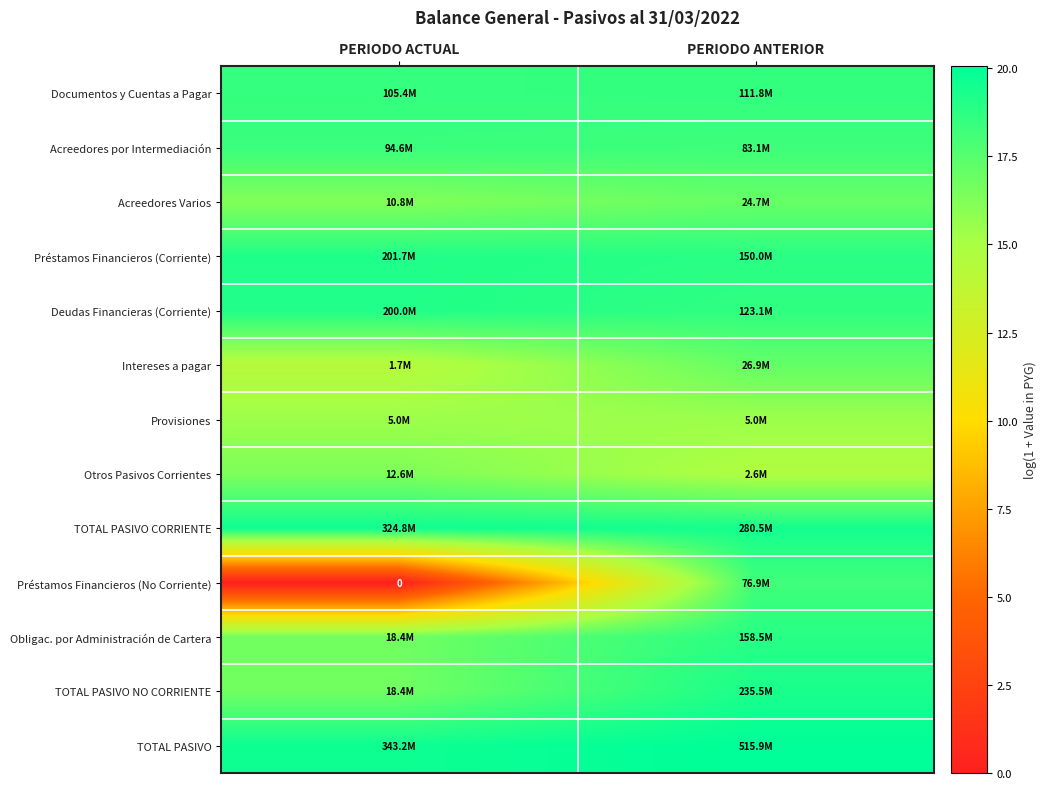

Where does the TOTAL PASIVO NO CORRIENTE series first go above 19?

PERIODO ANTERIOR